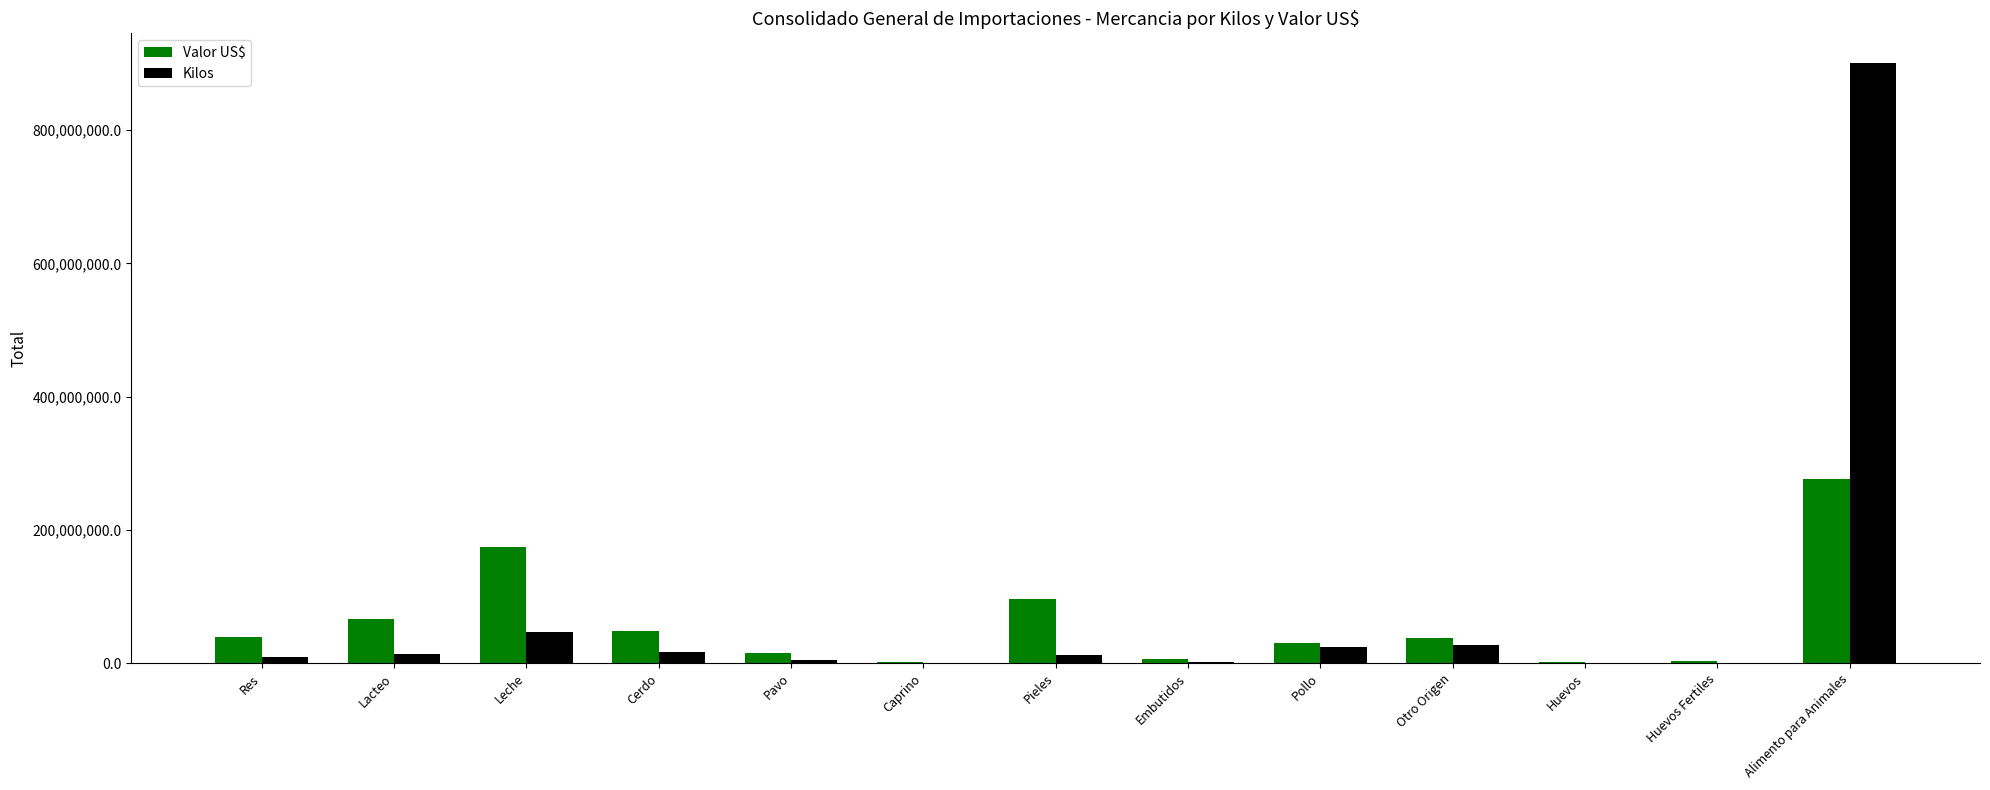

The Valor US$ series shows 30993320.2 at Pollo. True or false?

True